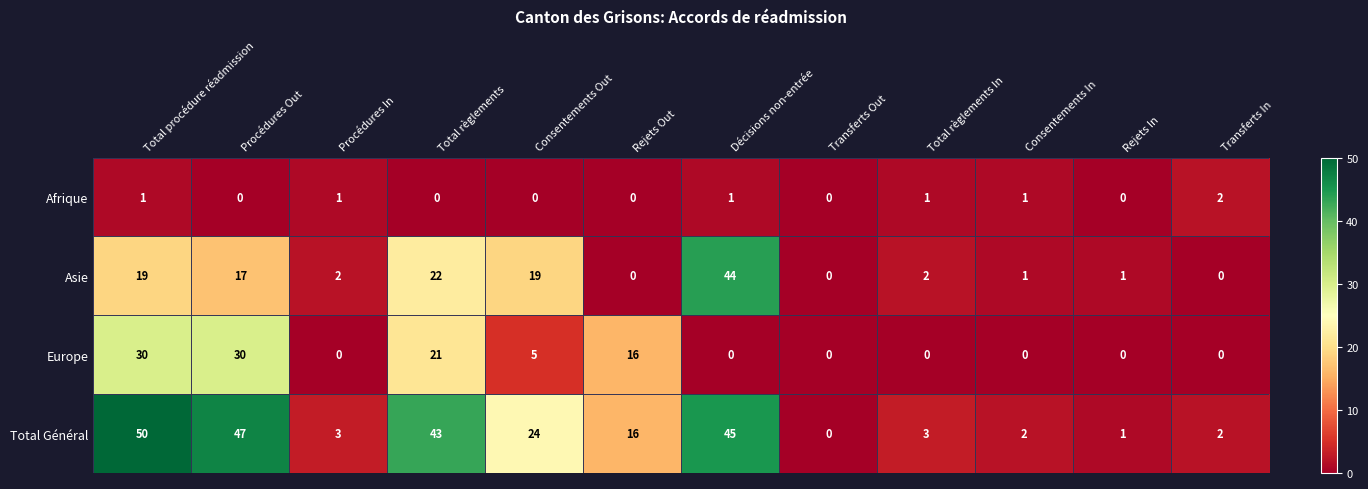

At Total procédure réadmission, list the series in order from largest to smallest.

Total Général, Europe, Asie, Afrique